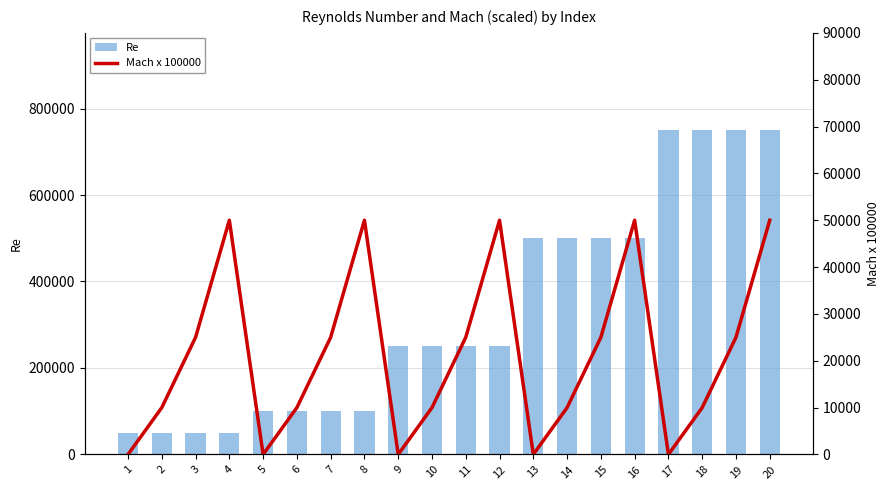

True or false: Re has a value of 391439 at 17.

False